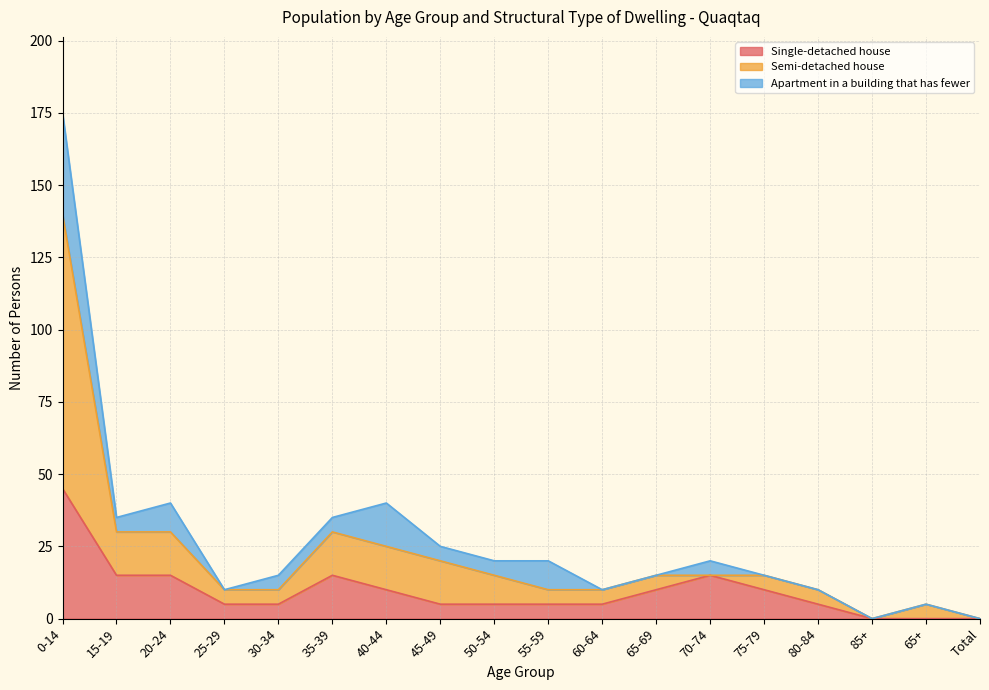

Which series has the widest spread of values?

Semi-detached house